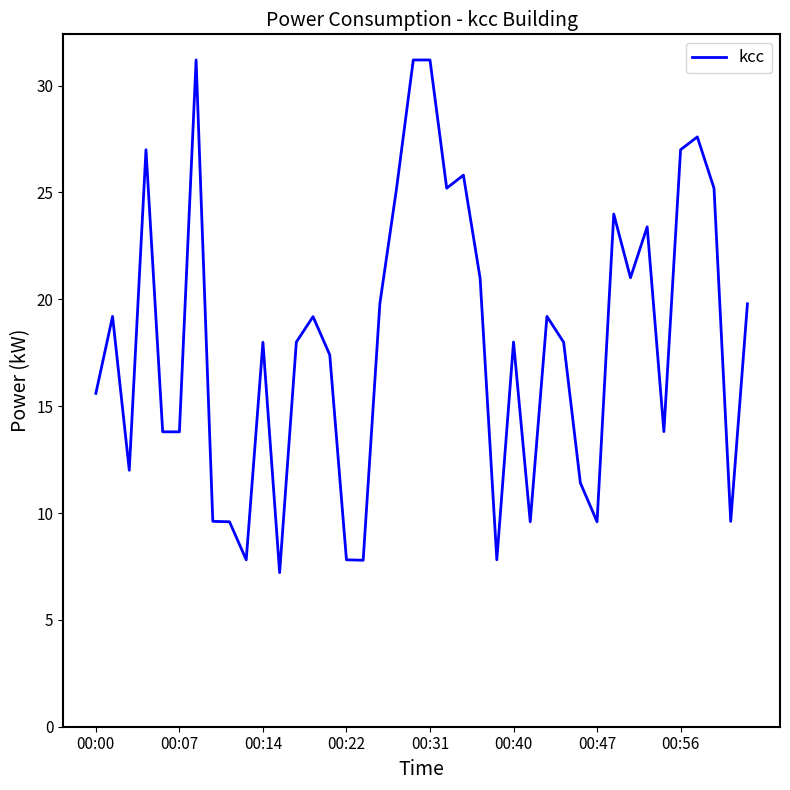

What is the smallest value displayed?

7.2